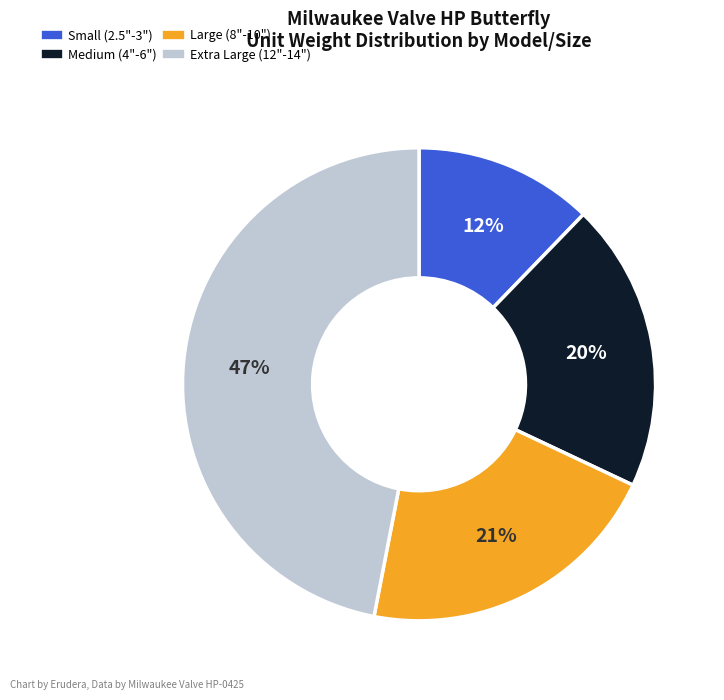

To the nearest percent, what is the difference between the largest and smallest slice percentages?

35%